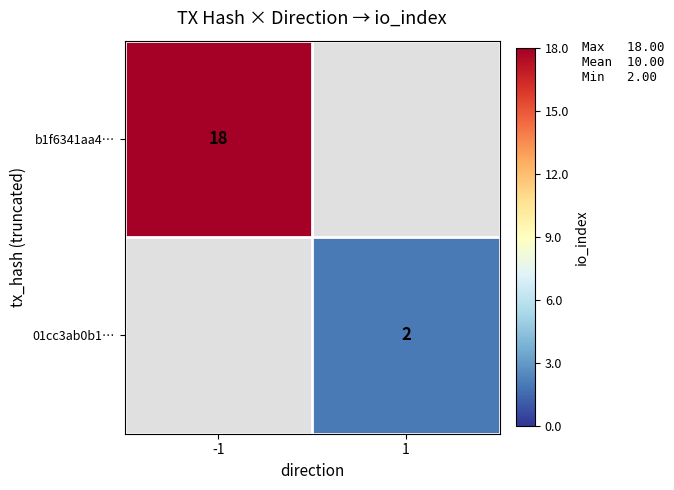

Is the value of b1f6341aa4… at -1 greater than the value of 01cc3ab0b1… at 1?

Yes